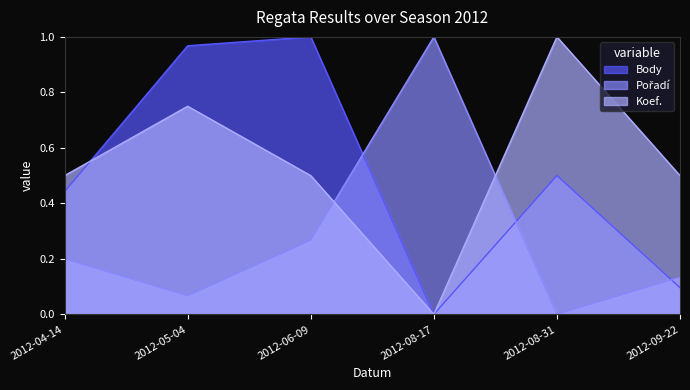

Reading left to right, transcribe all the data shown in this chart.

Body: 2012-04-14=0.4	2012-05-04=1.0	2012-06-09=1.0	2012-08-17=0.0	2012-08-31=0.5	2012-09-22=0.1
Pořadí: 2012-04-14=0.2	2012-05-04=0.1	2012-06-09=0.3	2012-08-17=1.0	2012-08-31=0.0	2012-09-22=0.1
Koef.: 2012-04-14=0.5	2012-05-04=0.8	2012-06-09=0.5	2012-08-17=0.0	2012-08-31=1.0	2012-09-22=0.5